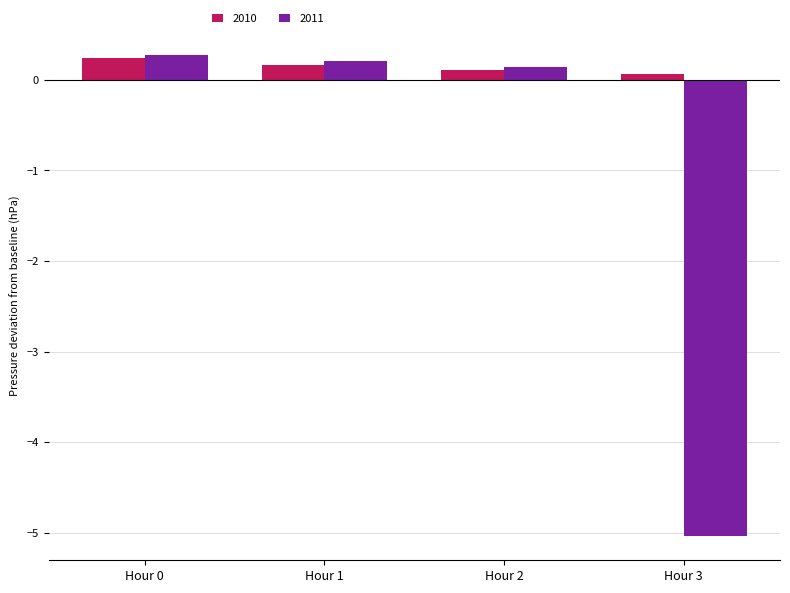

Rank the series by their average value, from highest to lowest.

2010, 2011